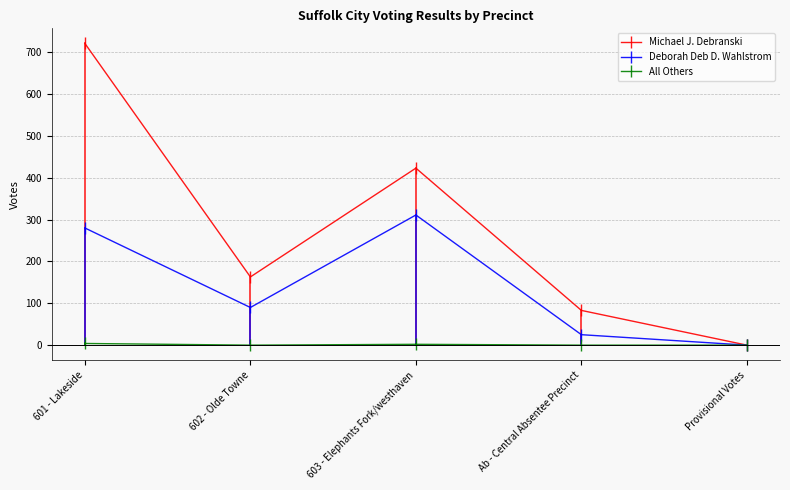

Is this an area chart (filled region under the line)?

No